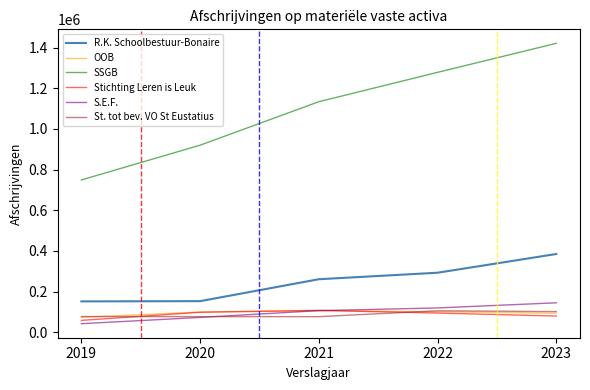

Between 2019 and 2020, which series saw the biggest shift?

SSGB